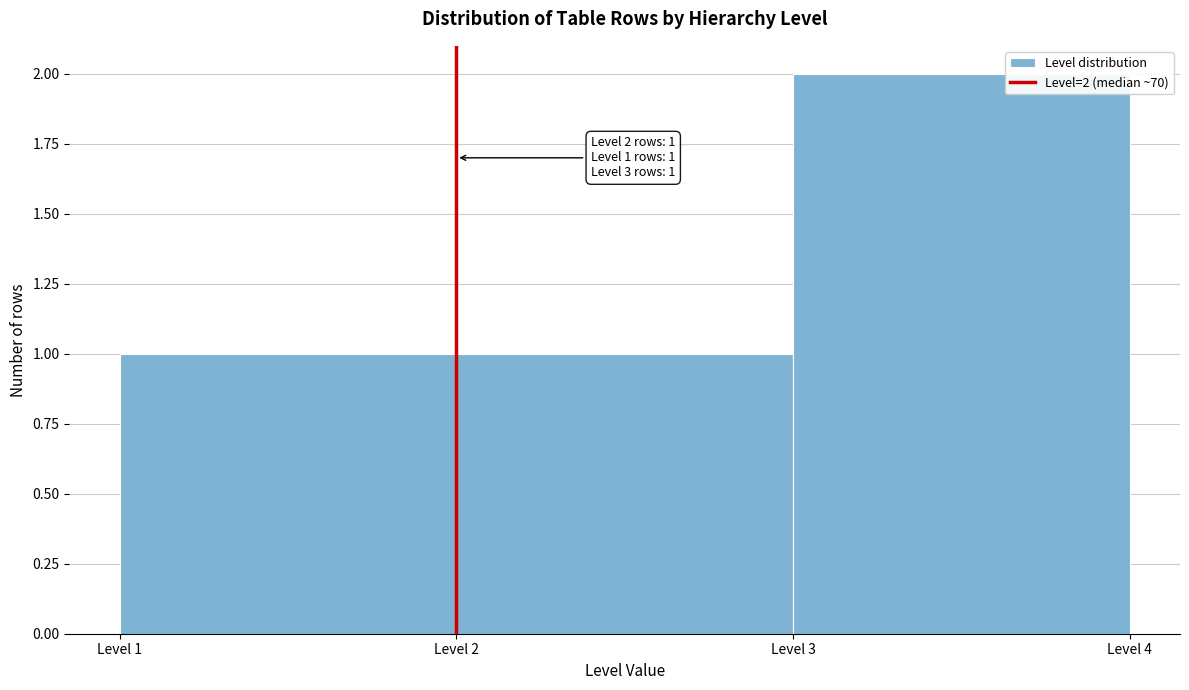

Over which range of the x-axis is the bar tallest?

3 to 4